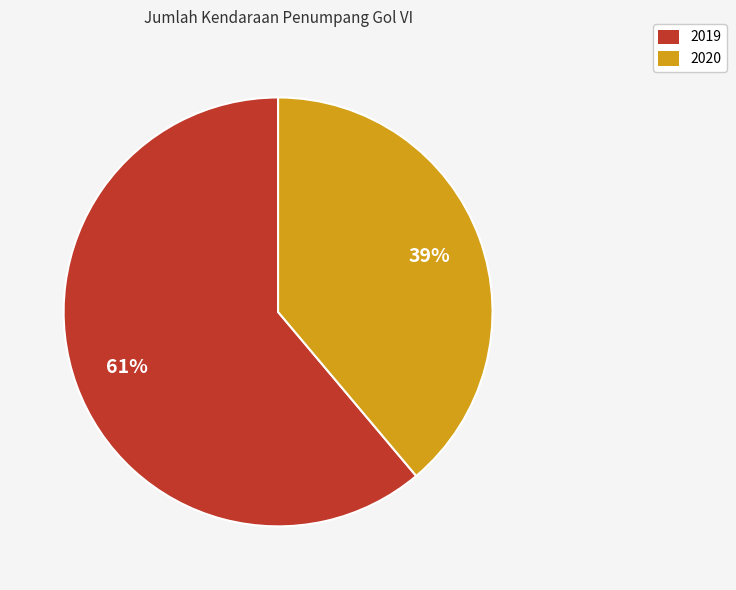

Which has a higher value, 2019 or 2020?

2019